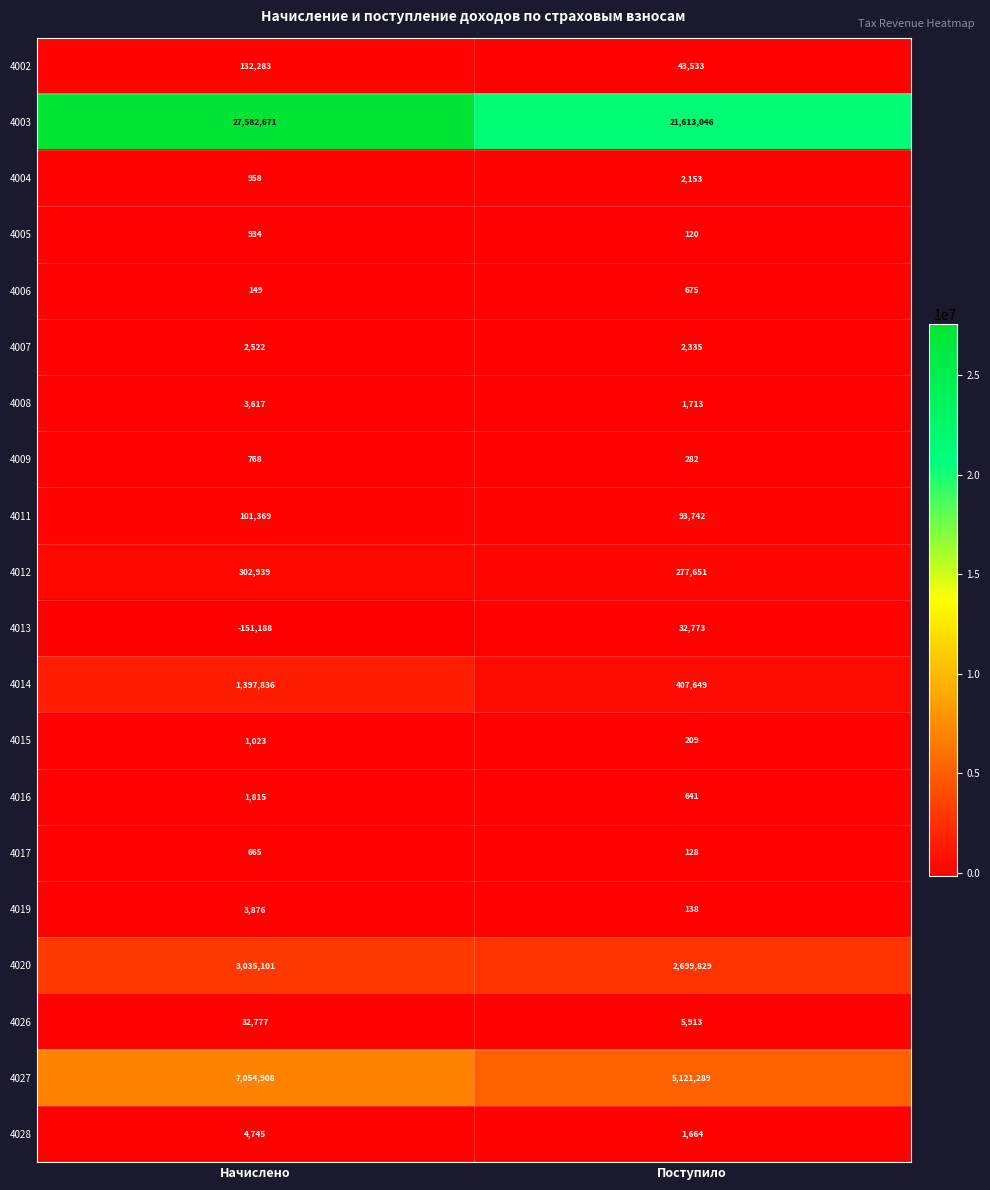

Between Начислено and Поступило, which series saw the biggest shift?

4003